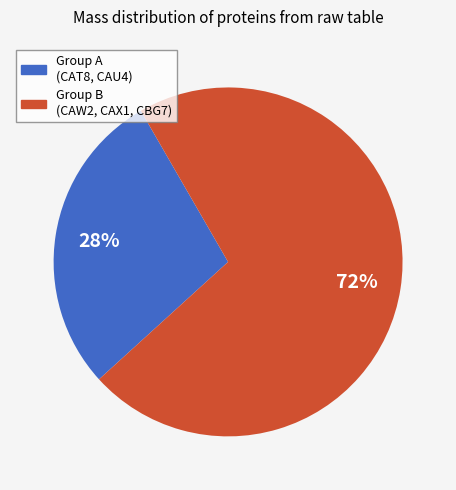

To the nearest percent, what portion does Group B (CAW2, CAX1, CBG7) represent?

72%